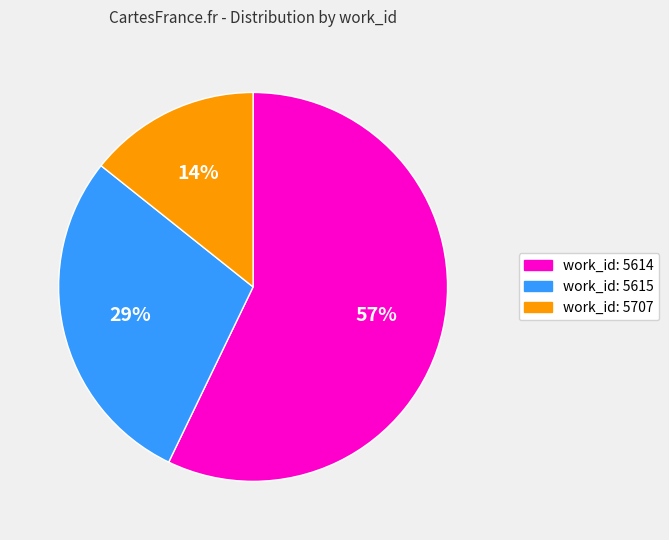

Does work_id: 5707 account for over 50% of the chart?

No